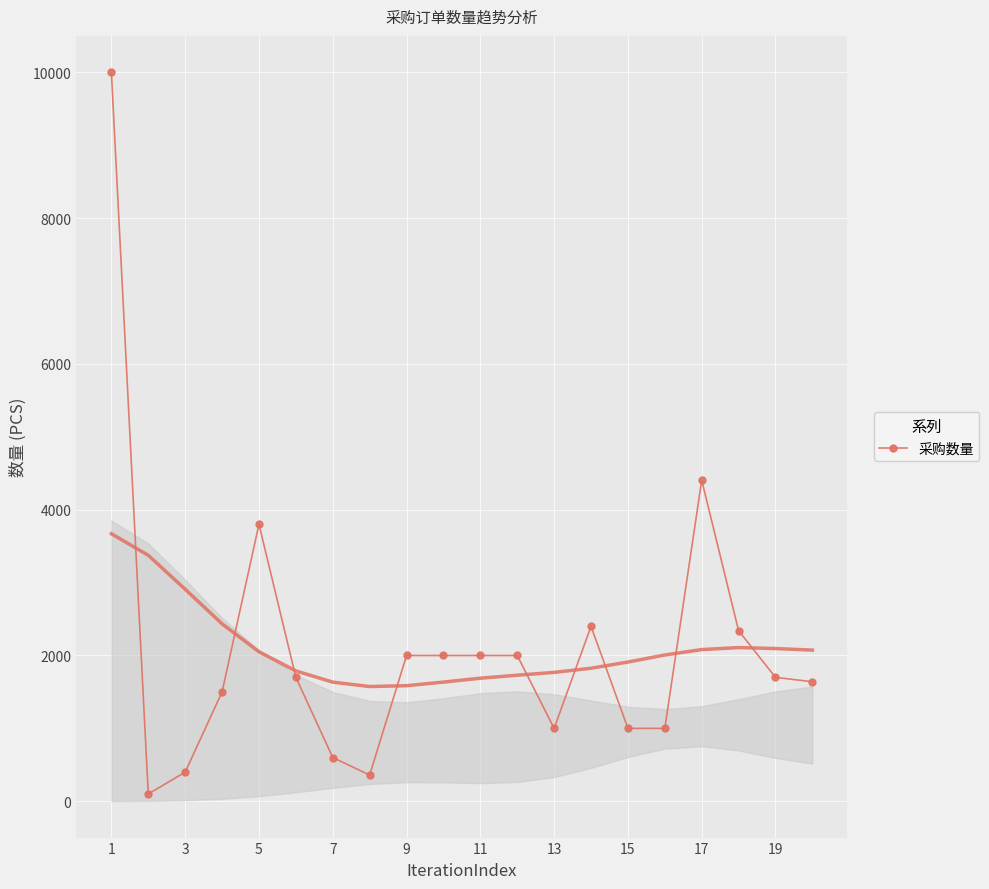

What is the greatest value displayed?

10000